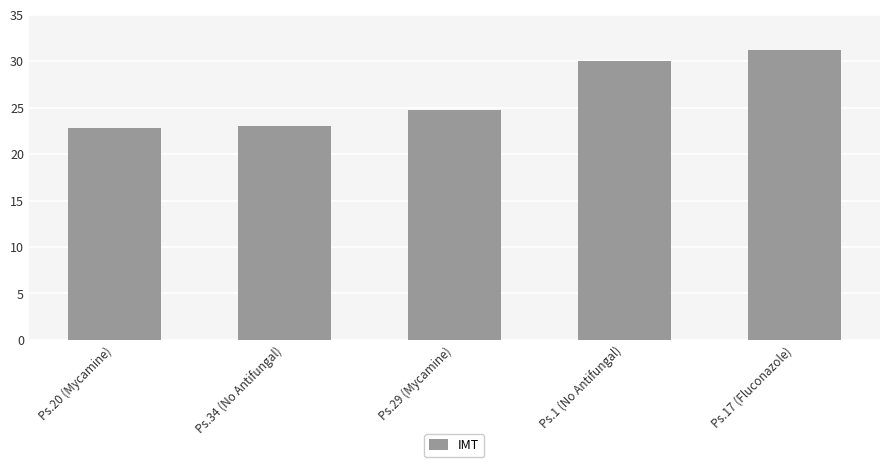

How many categories are shown in the chart?

5